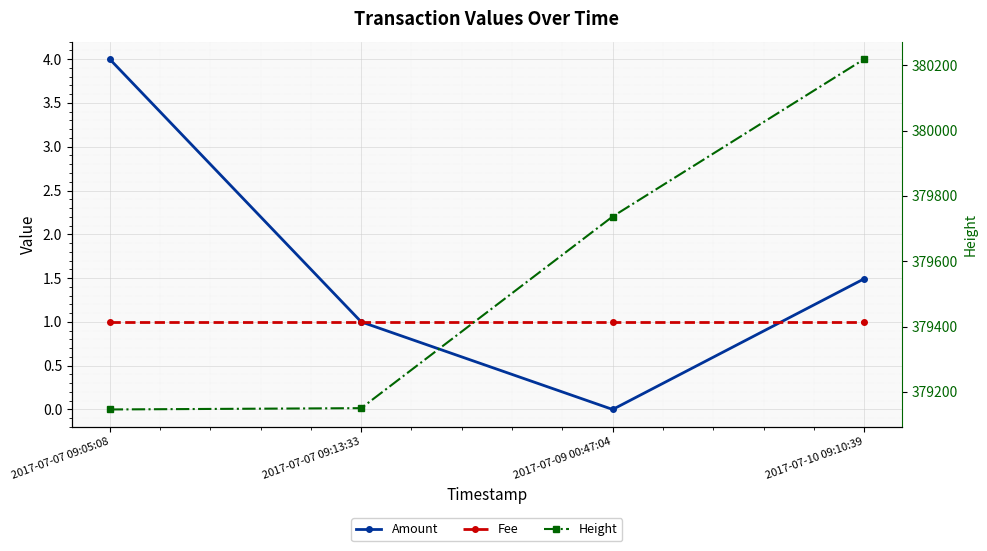

How many lines are shown in the chart?

3